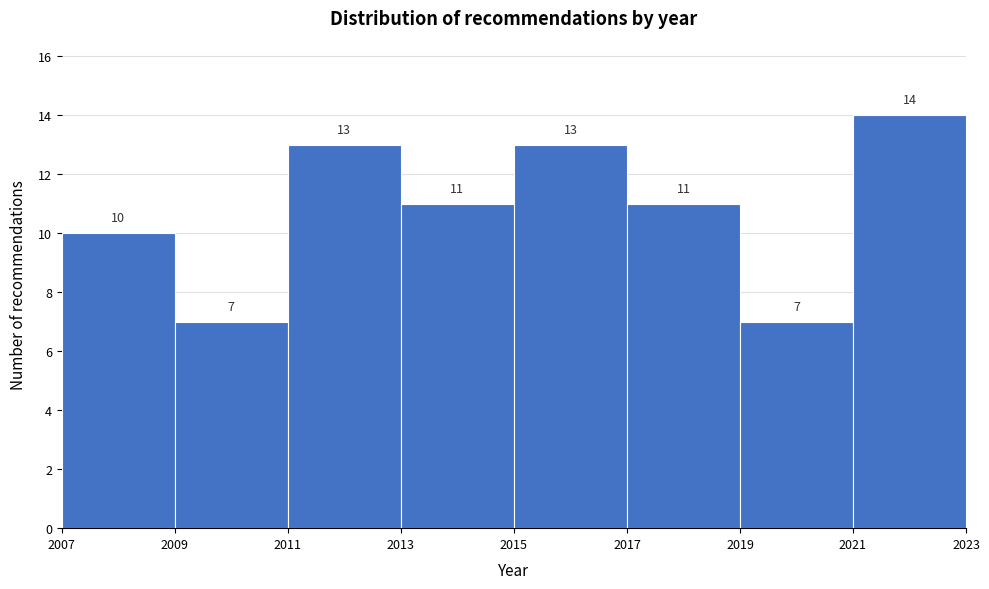

Reading left to right, list every bar in this chart as the range it spans on the x-axis followed by its height.

2007 to 2009: 10
2009 to 2011: 7
2011 to 2013: 13
2013 to 2015: 11
2015 to 2017: 13
2017 to 2019: 11
2019 to 2021: 7
2021 to 2023: 14